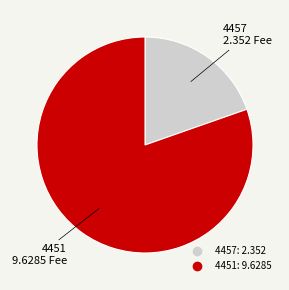

Between 4457 and 4451, which is larger?

4451